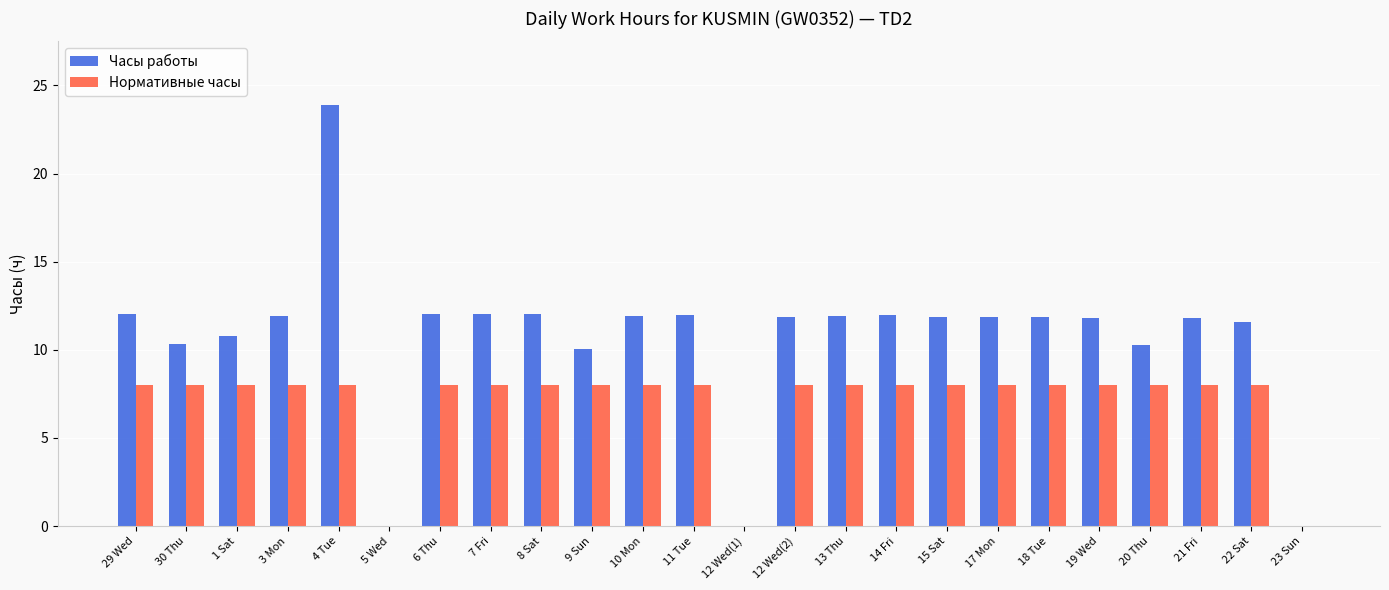

What is the sum of all Нормативные часы values?

168.0